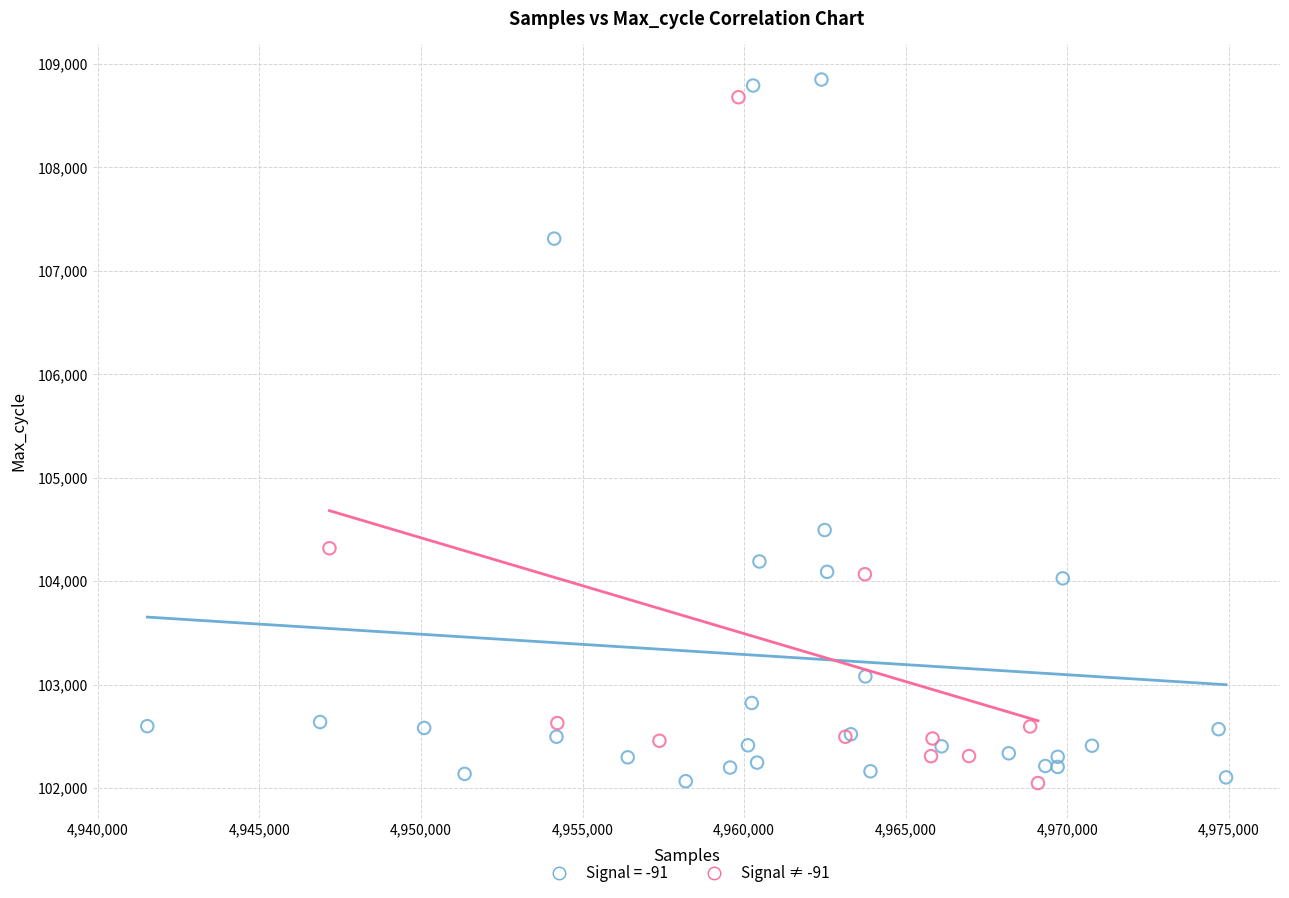

Which series has the widest spread of Y values?

Signal = -91